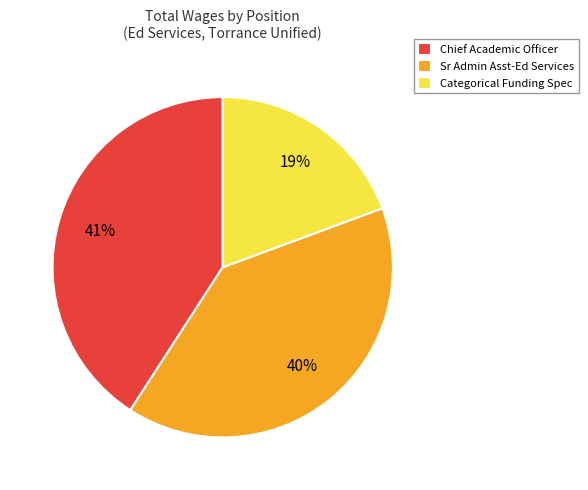

To the nearest percent, what is the average slice percentage?

33%